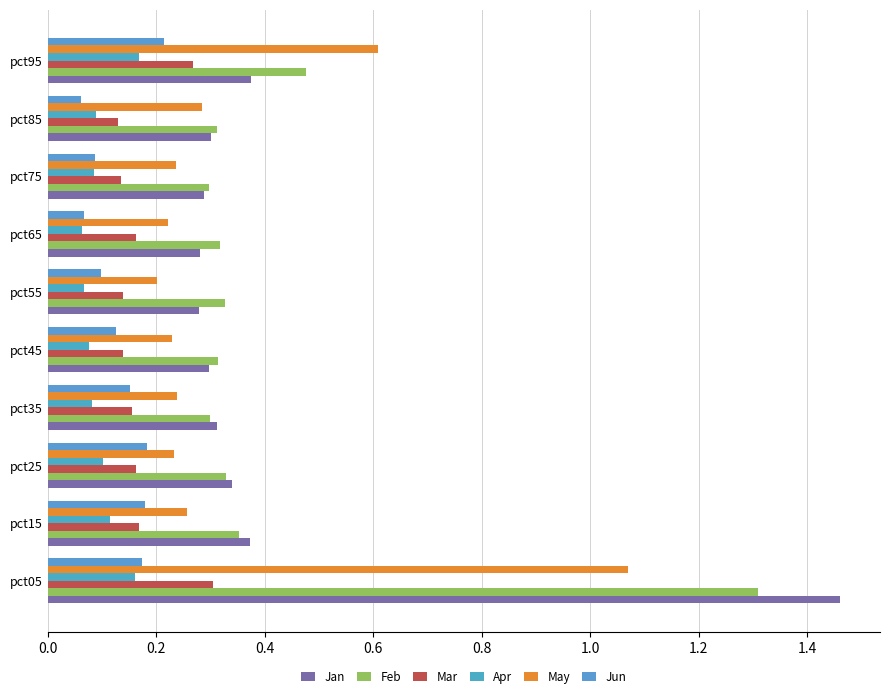

What are all the series names shown in the legend?

Jan, Feb, Mar, Apr, May, Jun